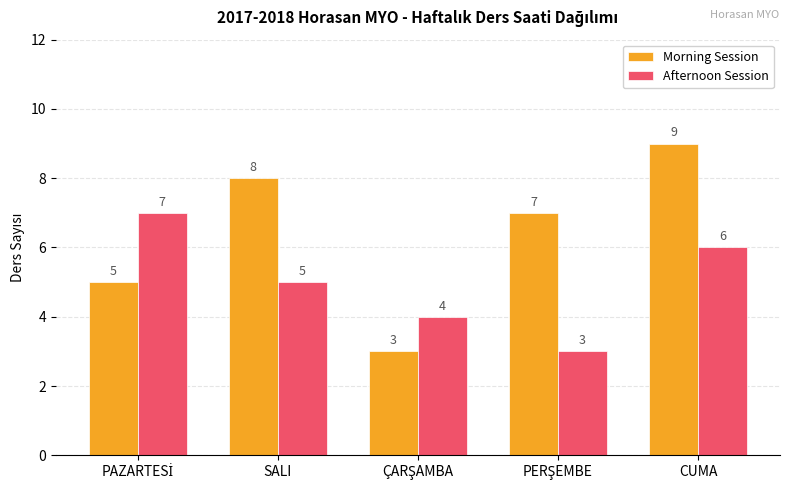

What is the difference between the maximum and minimum values in the Morning Session series?

6